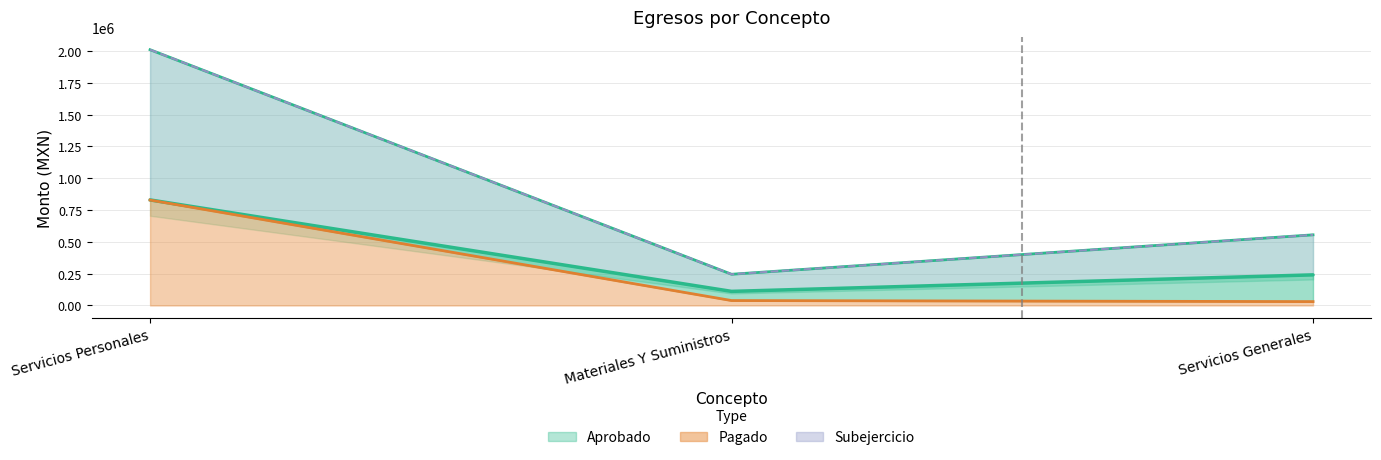

What is the smallest value displayed?

30237.2